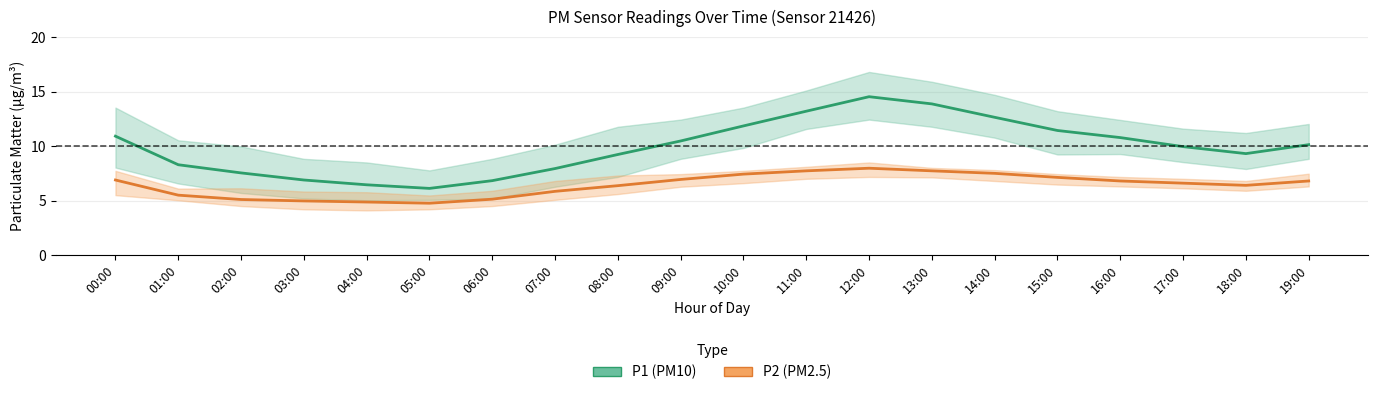

Which series has the largest total across all categories?

P1 (PM10)